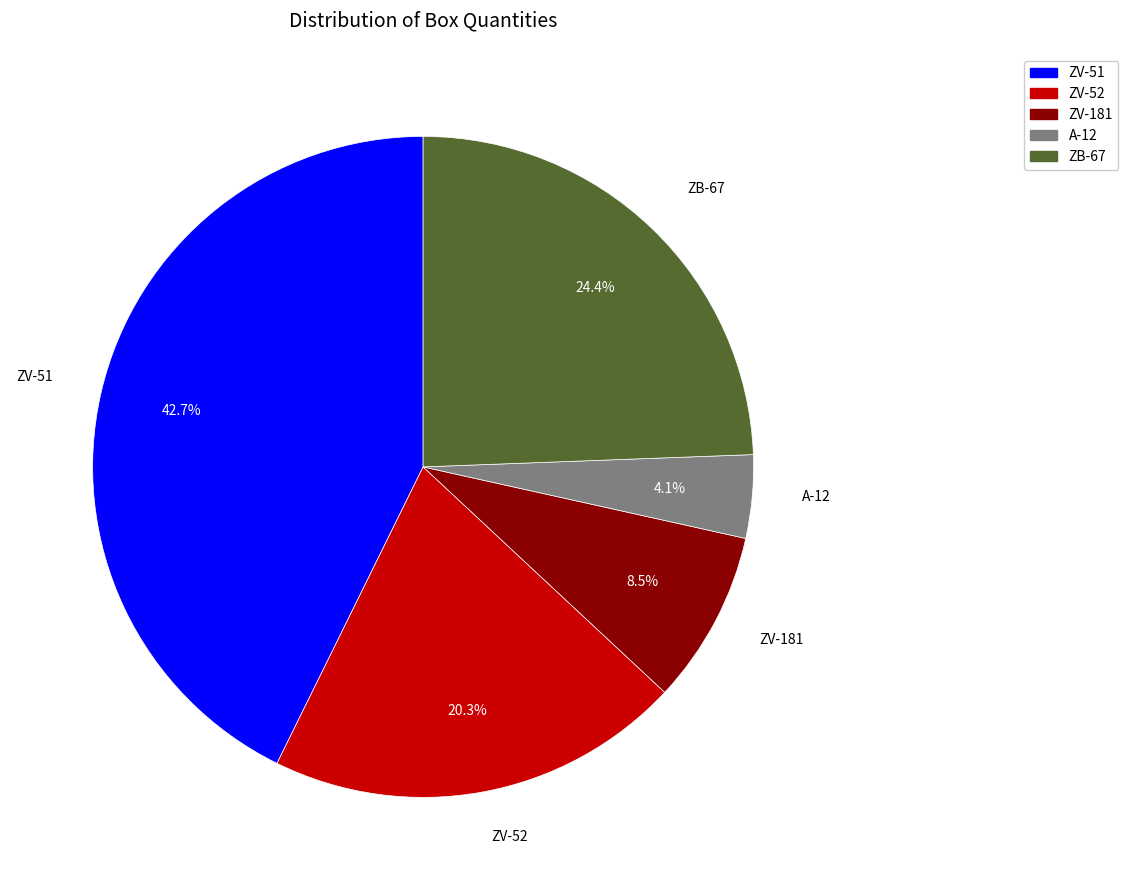

The ZV-52 slice represents 30% of the pie. True or false?

False